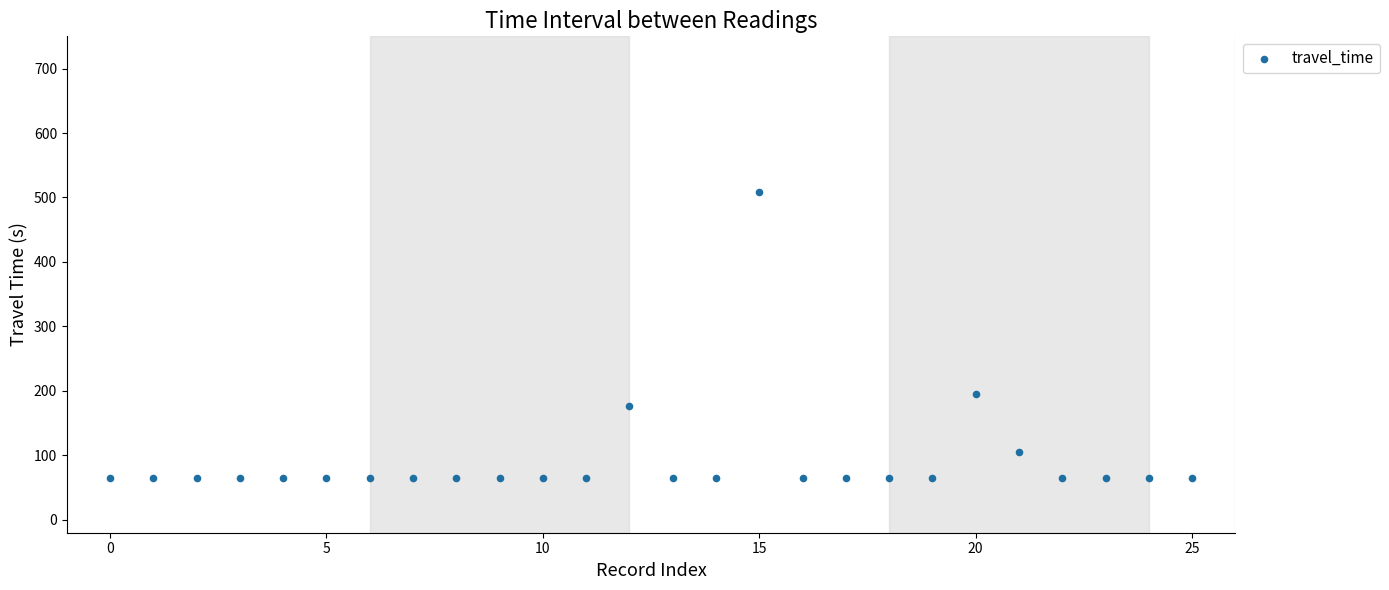

What Y value in the scatter plot is closest to 286?

195